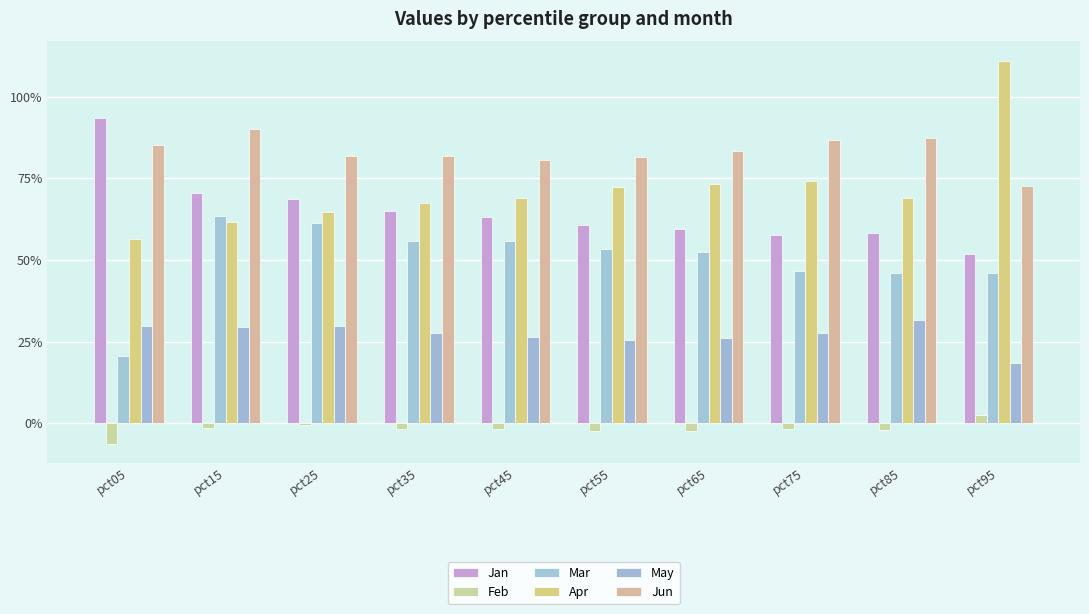

What is the minimum value for Apr?

0.6